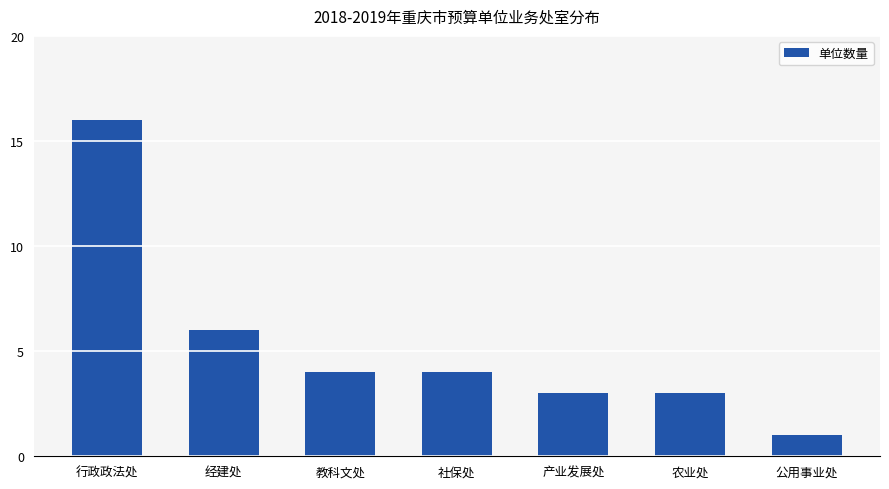

Read the value at 产业发展处.

3